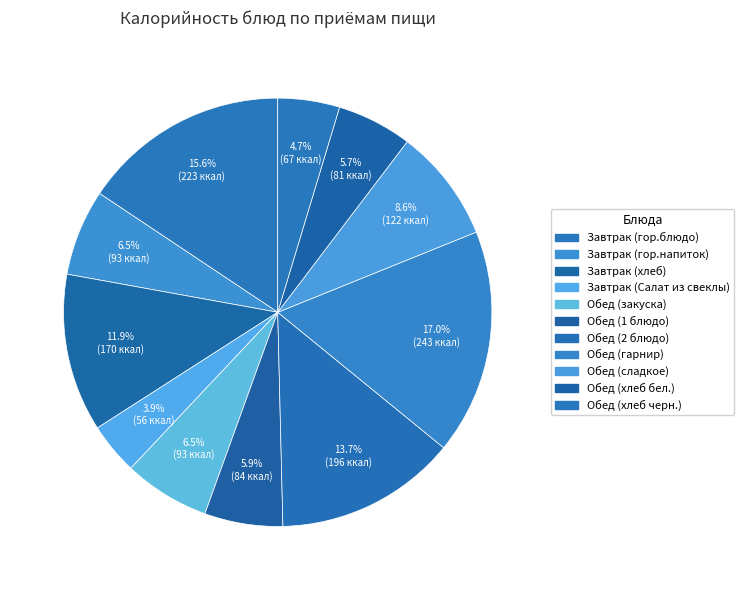

Which slice is the smallest?

Завтрак (Салат из свеклы)